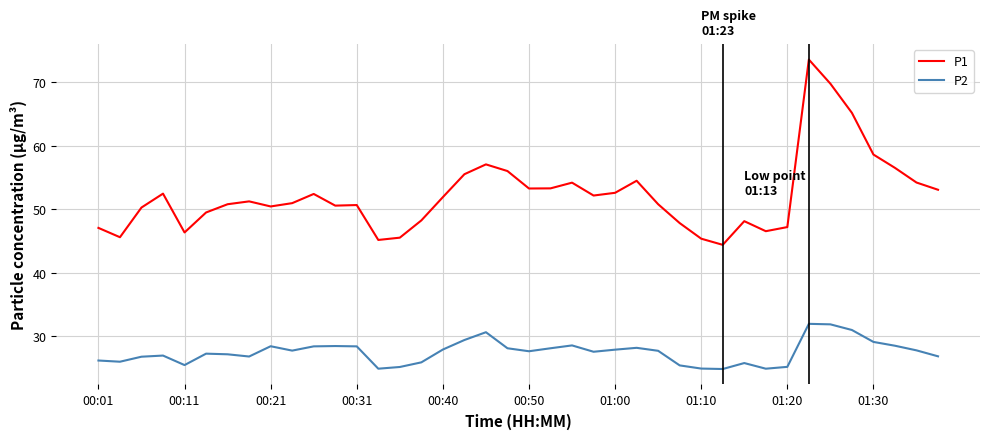

What is the difference between the second highest and minimum values in the P2 series?

7.0